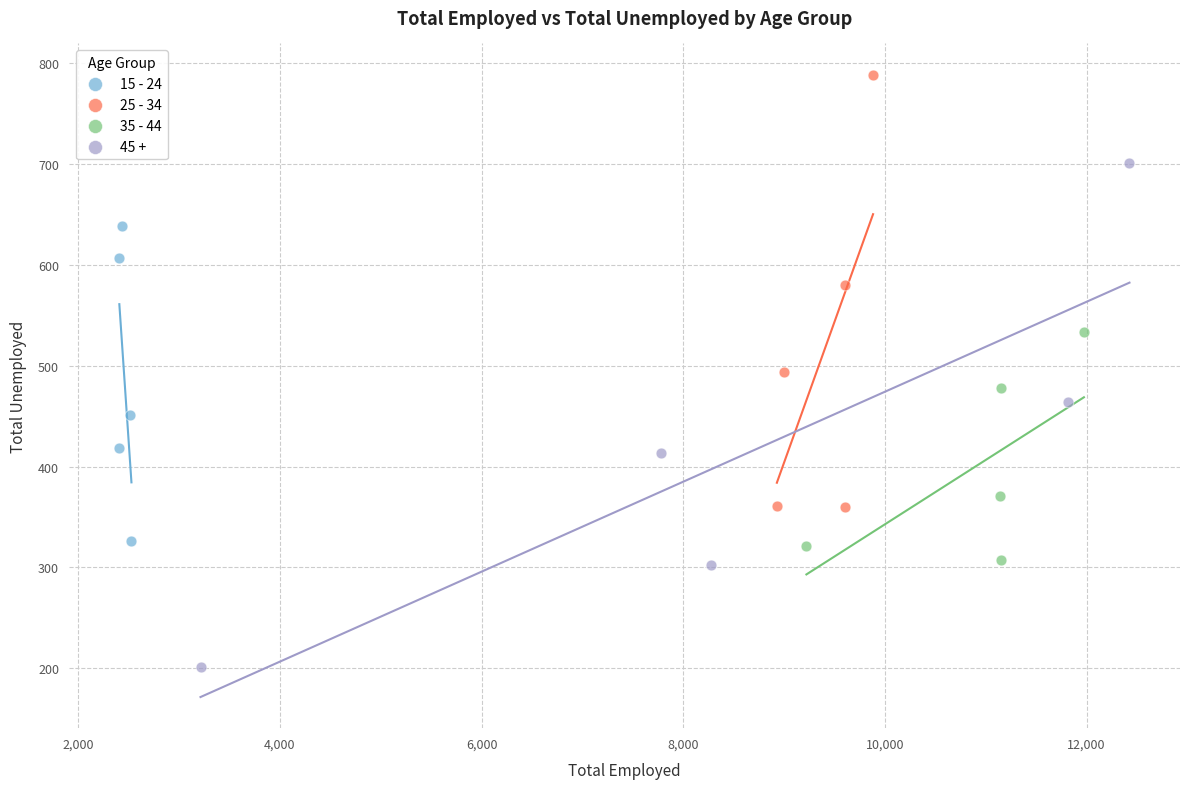

Which series contains the lowest Y value?

45 +